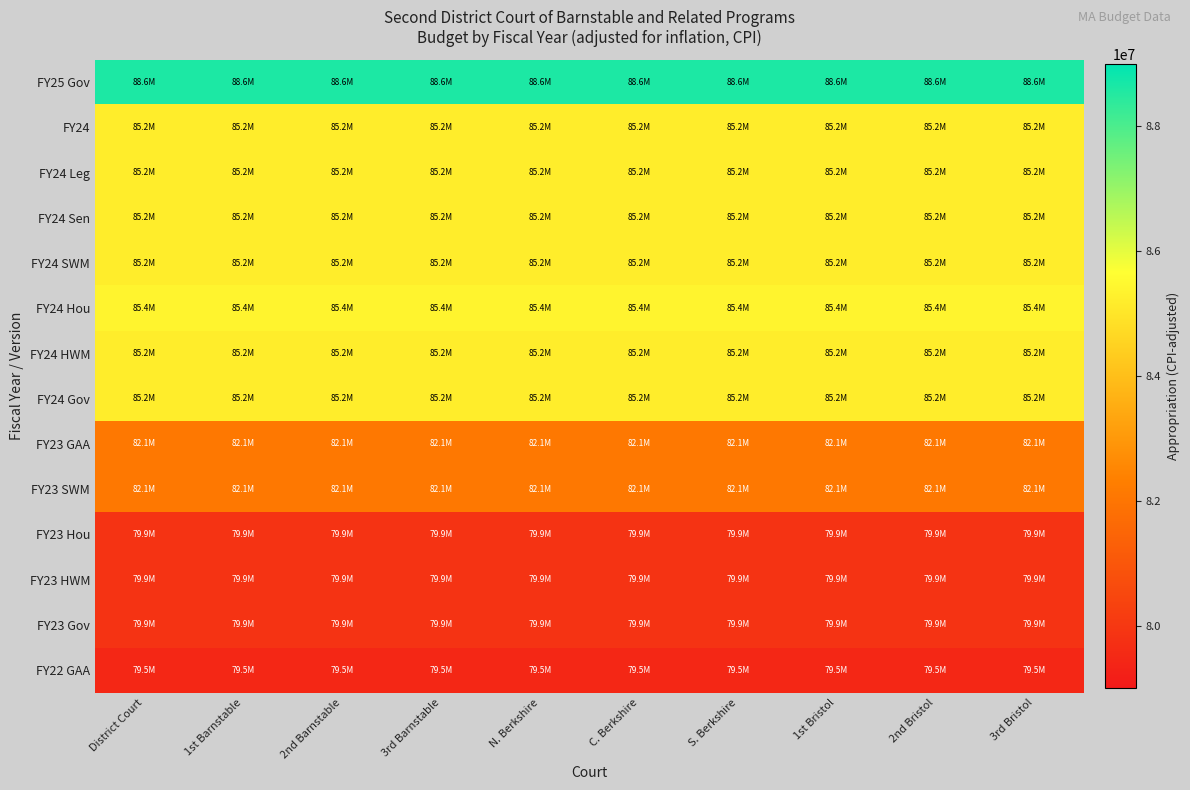

At how many categories does at least one series exceed 87714471?

10